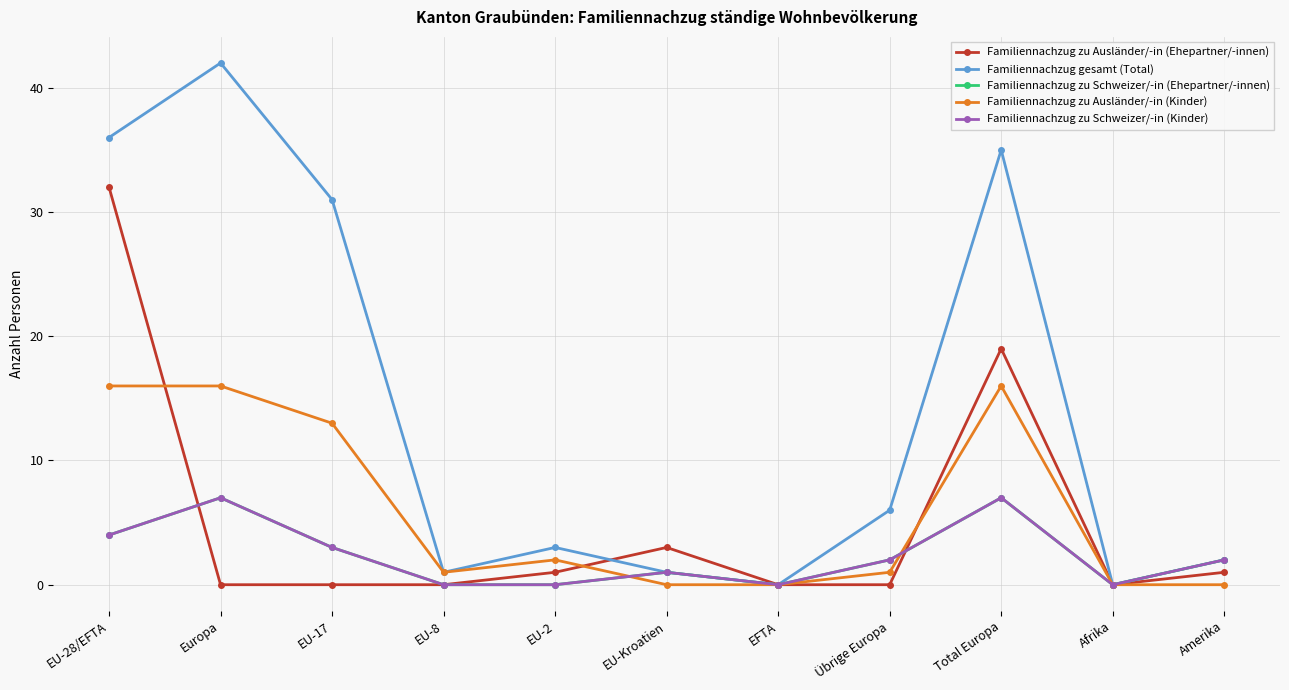

True or false: Familiennachzug zu Schweizer/-in (Kinder) has more than 2 points higher than both neighbors.

True